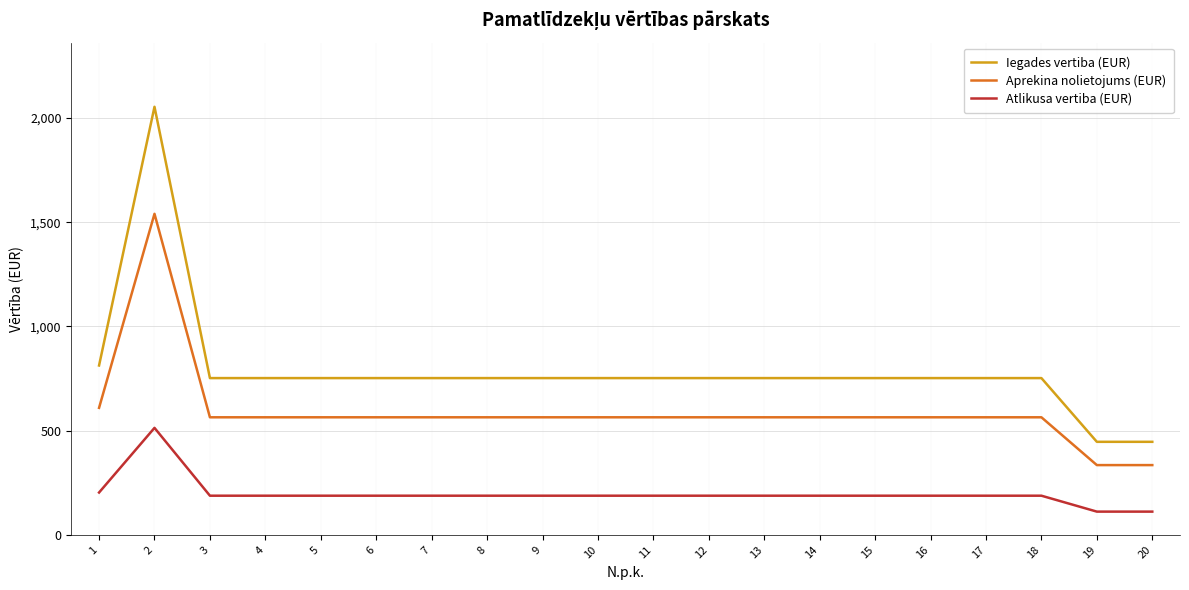

True or false: Aprekina nolietojums (EUR) and Atlikusa vertiba (EUR) intersect in this chart.

False